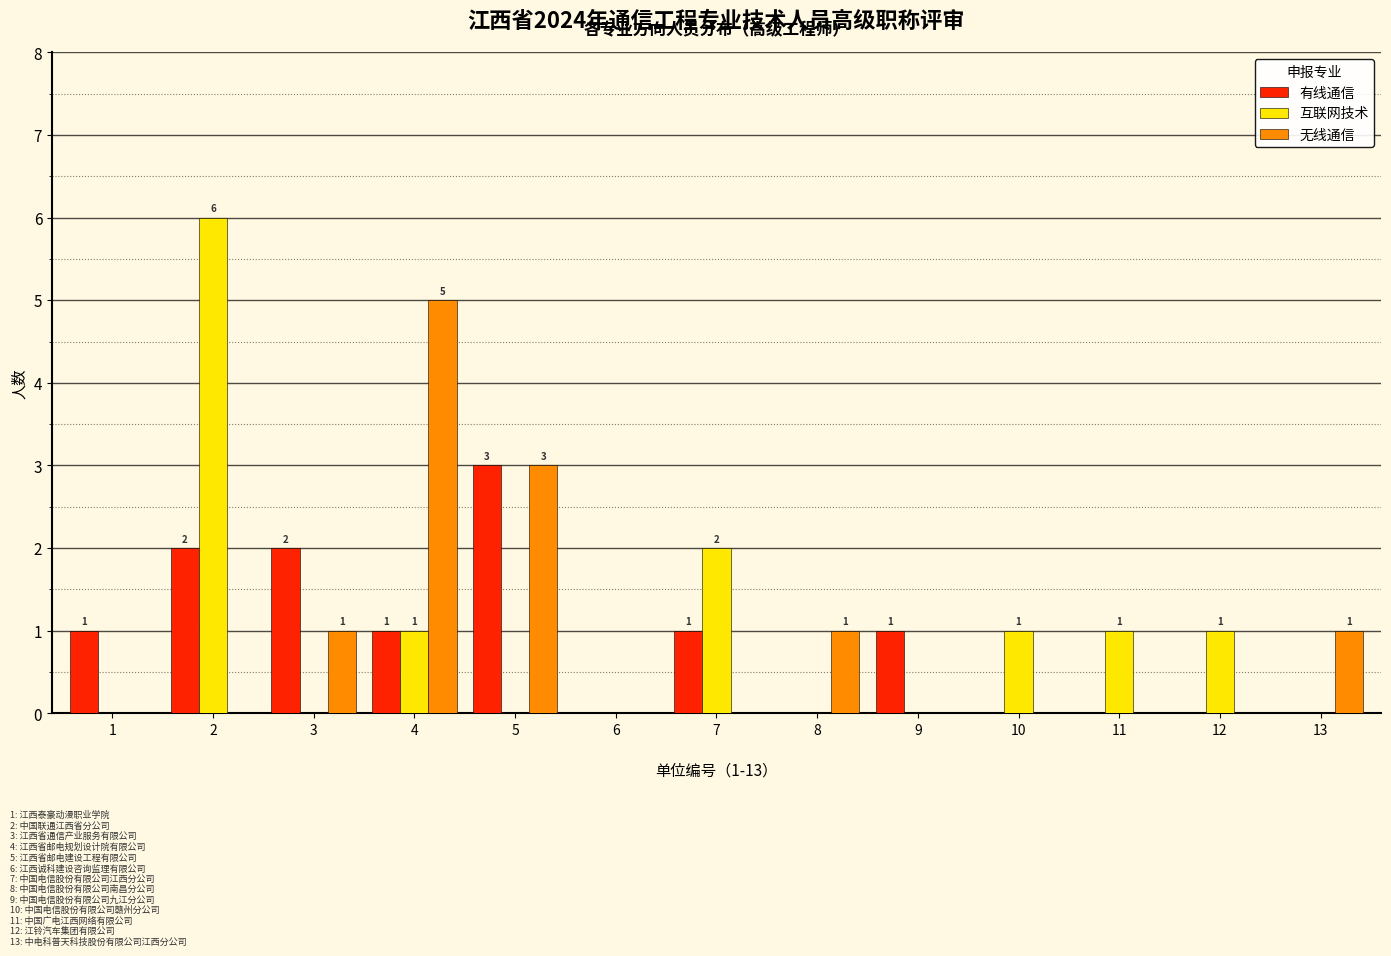

What is the maximum value for 互联网技术?

6